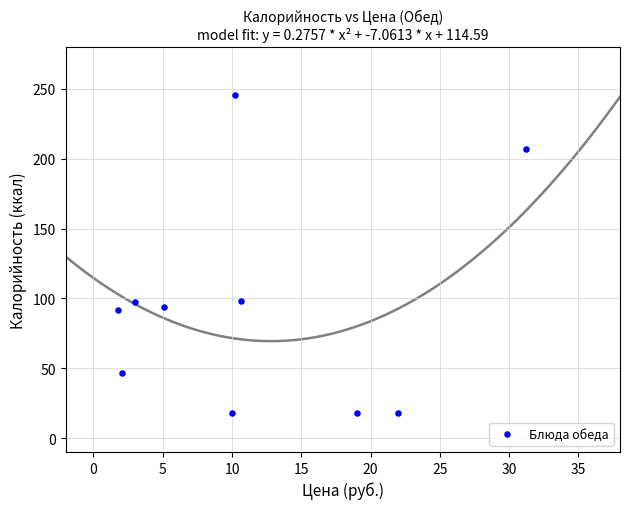

What is the average Y value?

93.5